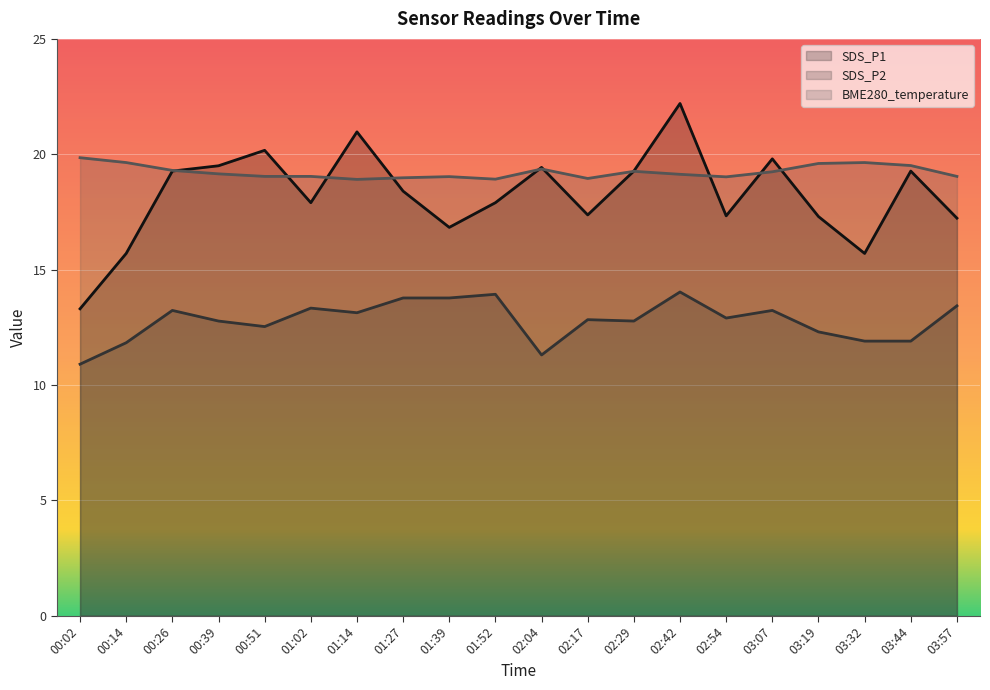

Is it true that SDS_P2 equals 16.8 at 03:19?

False